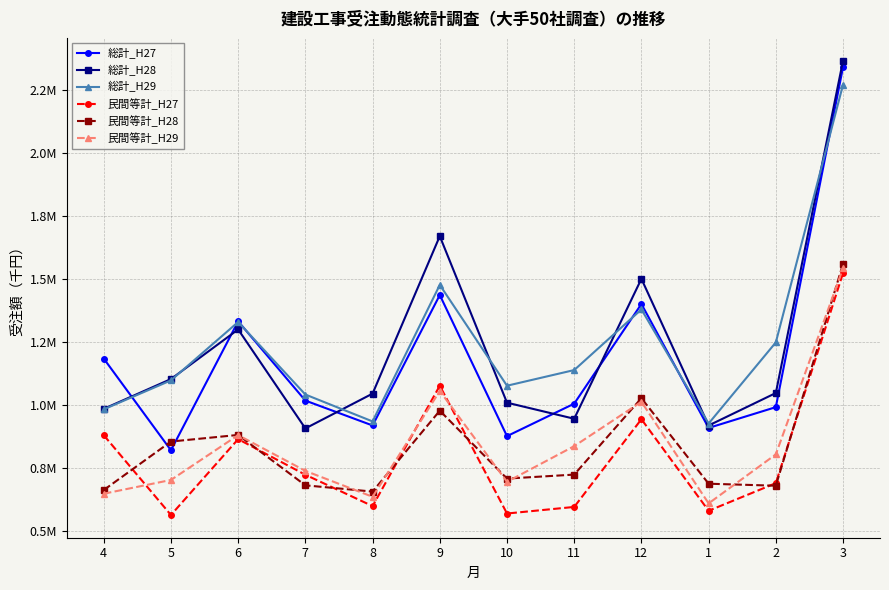

At which label is 民間等計_H28 closest to 1107502?

12